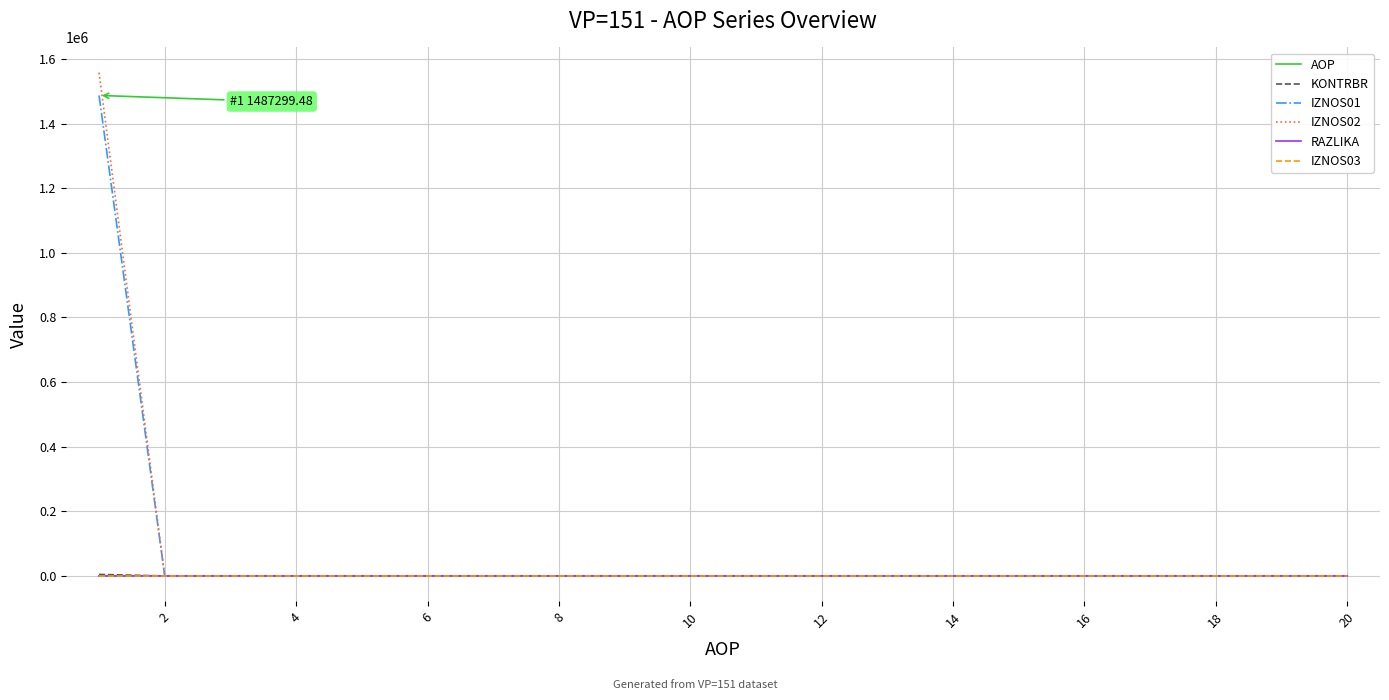

Which series has the widest spread of values?

IZNOS02